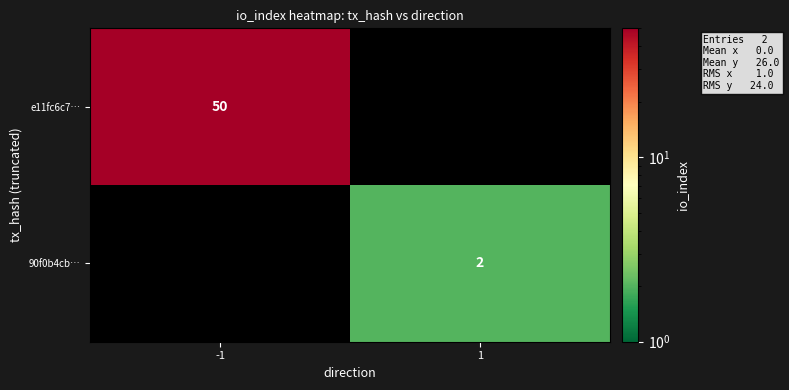

Which has a higher value, 1 or -1?

-1